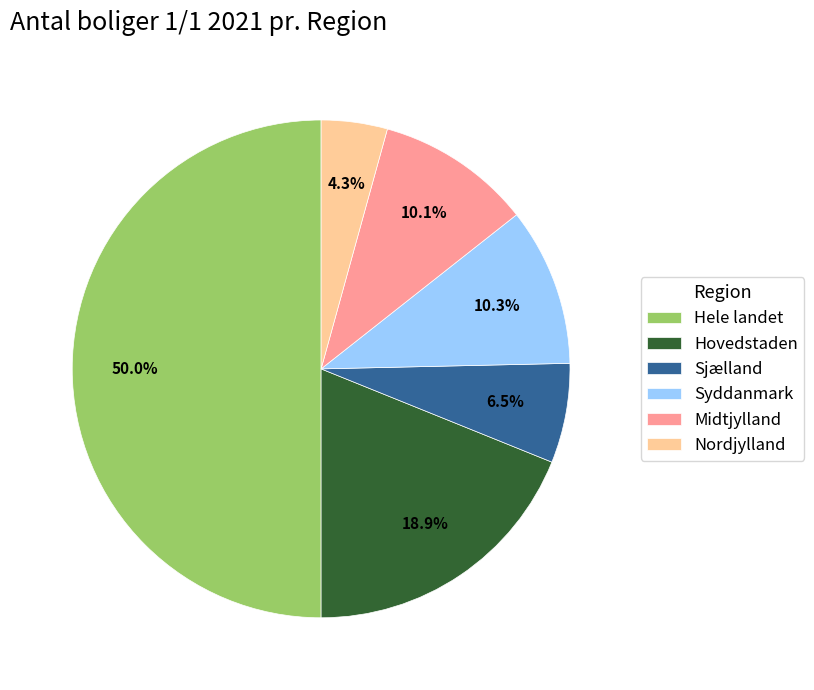

What percentage do Nordjylland and Sjælland together represent?

10.8%